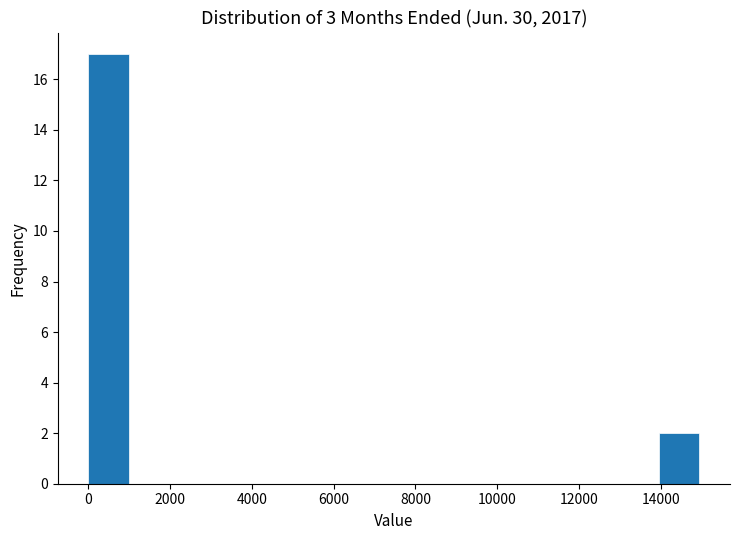

Over which range of the x-axis is the bar tallest?

0 to 1000